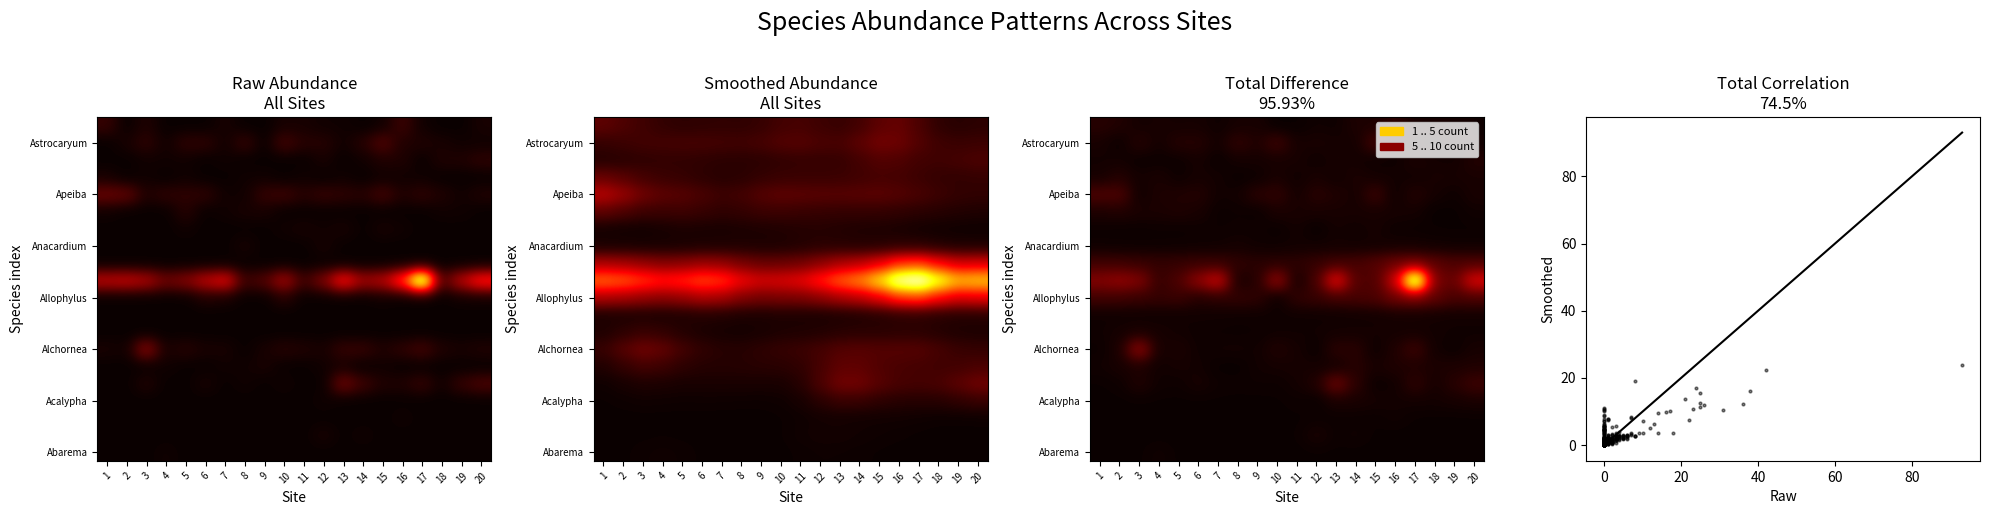

Is the value of 12 at Apeiba.tibourbou greater than the value of 17 at Andira.inermis?

No